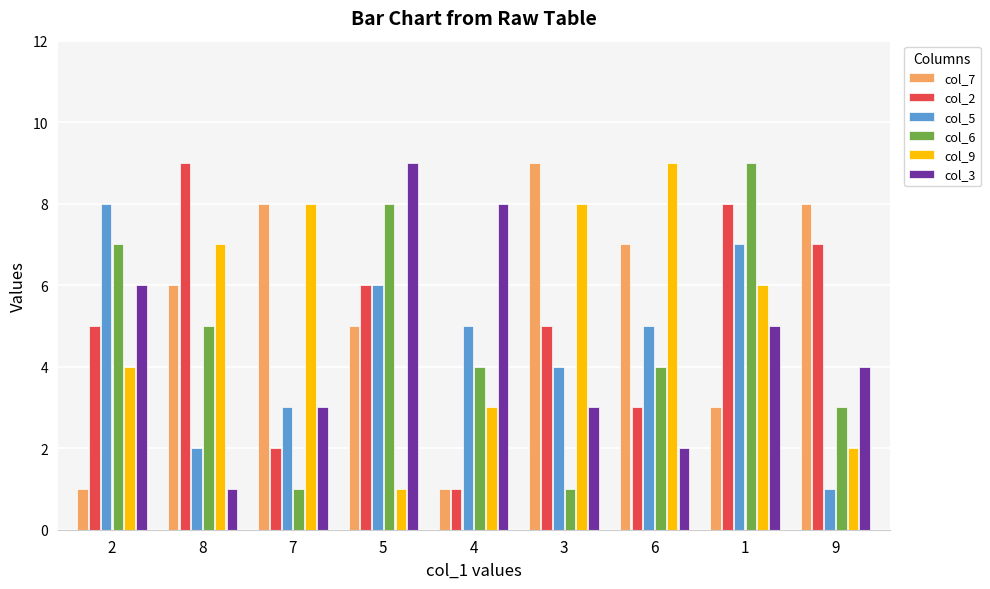

How many col_6 values are between 3 and 7?

5